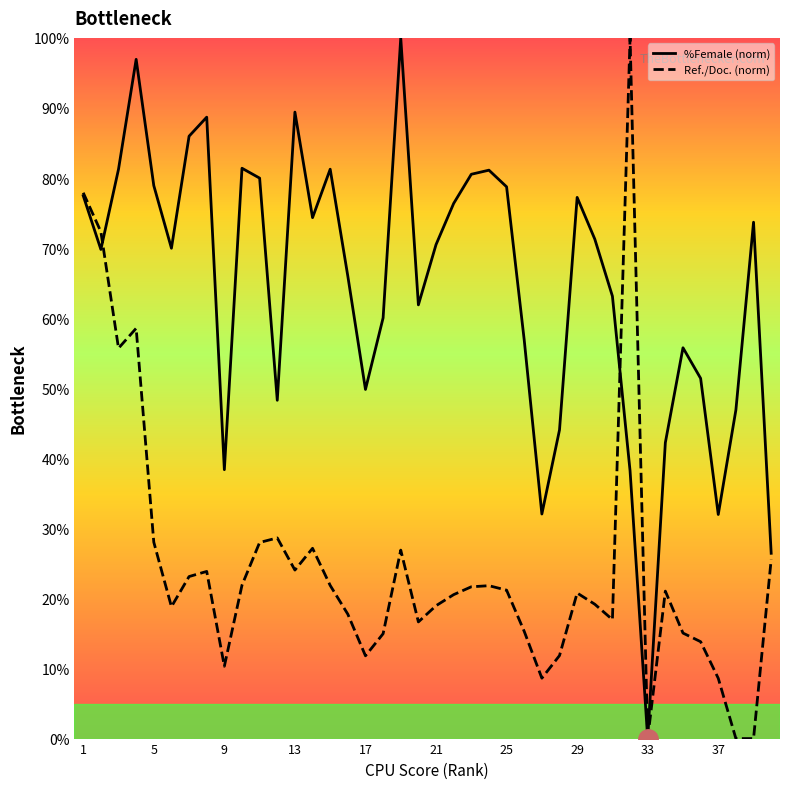

Count the number of data series in this chart.

2